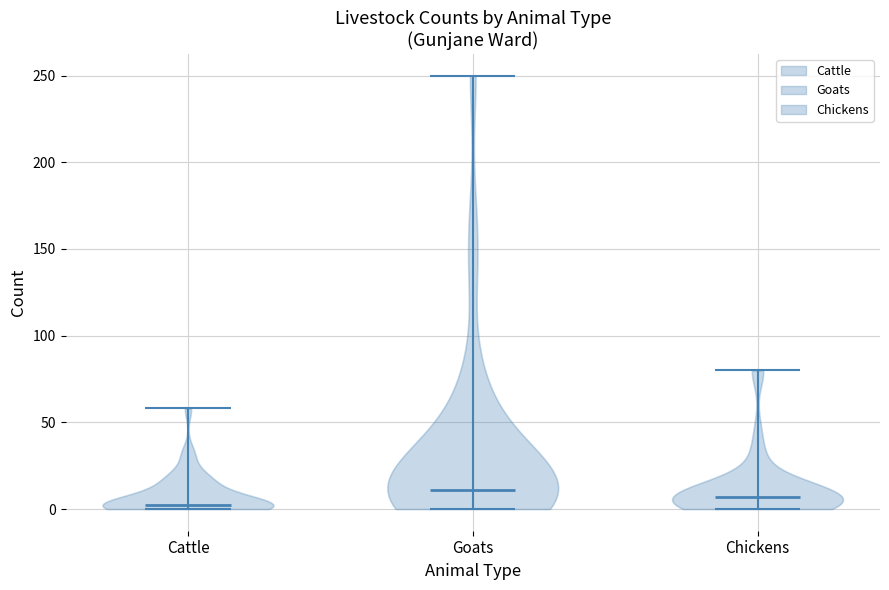

Reading left to right, read every violin against the y-axis: where its median line is, and the lowest and highest points it reaches. The values are not printed on the chart, so give them approximately, as read against the axis.

Cattle: median line 5, lowest point 0, highest point 60
Goats: median line 10, lowest point 0, highest point 250
Chickens: median line 5, lowest point 0, highest point 80